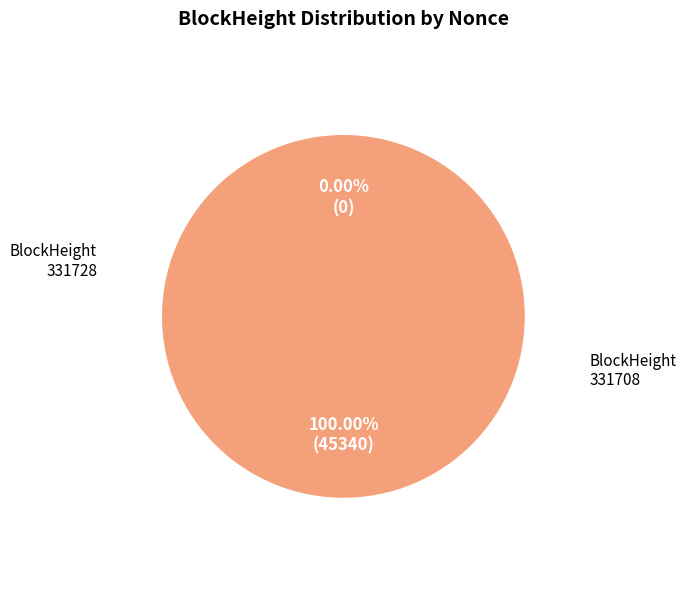

Which slice represents more than half of the pie?

331708